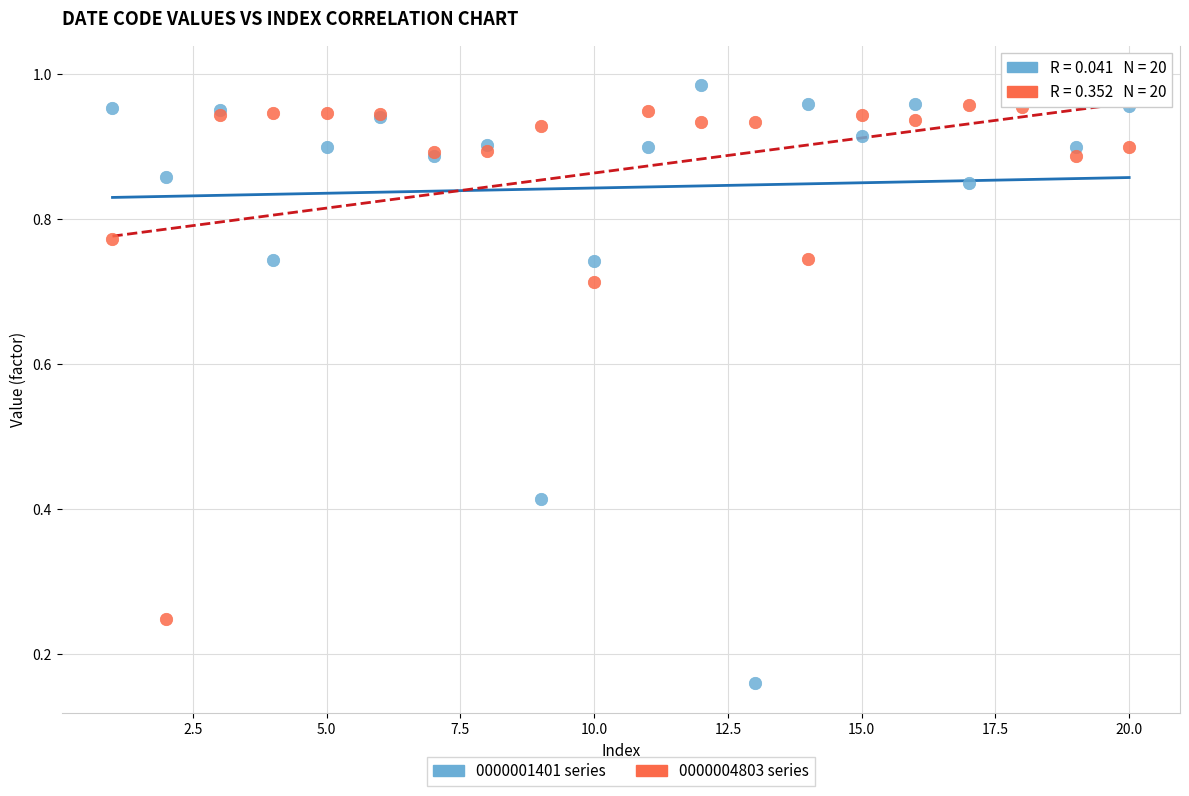

What is the X range (max minus min) for the scatter plot?

19.0